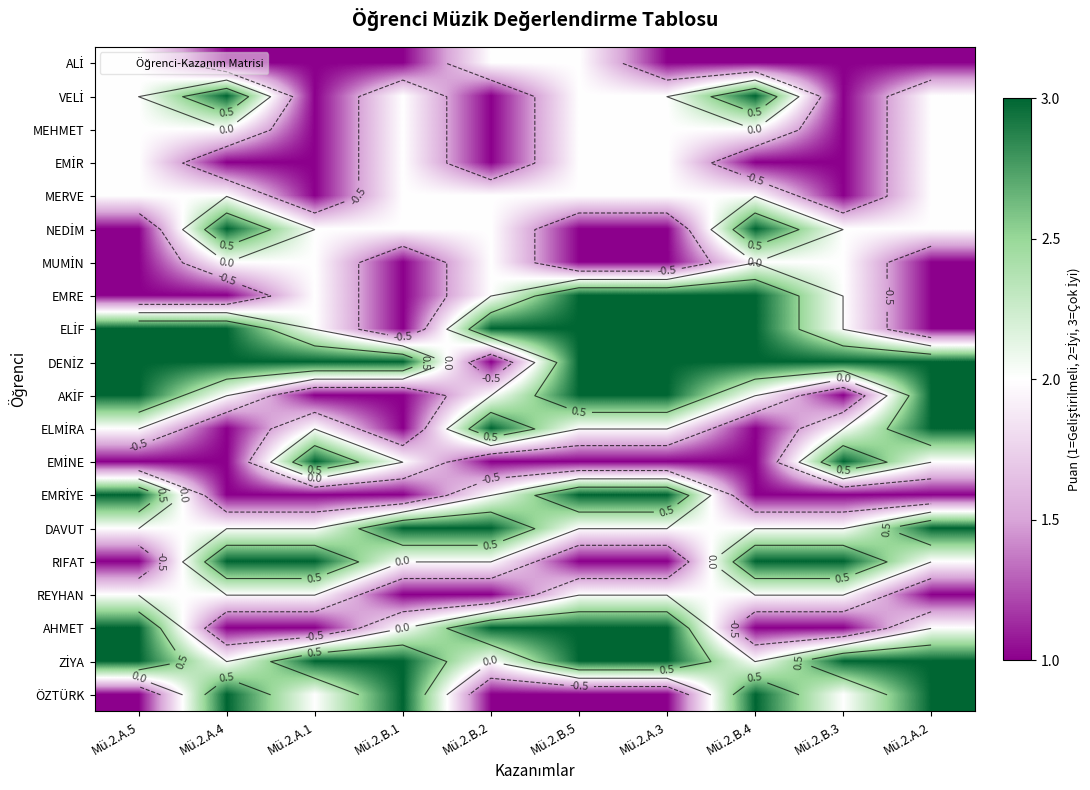

True or false: DAVUT has a value of -1 at Mü.2.A.4.

False